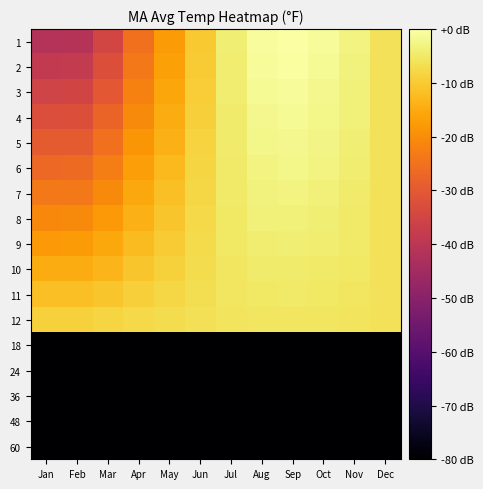

Reading left to right, transcribe all the data shown in this chart.

1: Jan=-41.6	Feb=-41.1	Mar=-34.8	Apr=-25.2	May=-17.7	Jun=-10.2	Jul=-3.9	Aug=-0.6	Sep=0.0	Oct=-1.1	Nov=-3.0	Dec=-6.2
2: Jan=-38.6	Feb=-38.2	Mar=-32.4	Apr=-23.6	May=-16.7	Jun=-9.8	Jul=-4.1	Aug=-1.1	Sep=-0.5	Oct=-1.5	Nov=-3.2	Dec=-6.2
3: Jan=-35.6	Feb=-35.2	Mar=-30.0	Apr=-22.0	May=-15.7	Jun=-9.5	Jul=-4.2	Aug=-1.5	Sep=-1.0	Oct=-1.9	Nov=-3.5	Dec=-6.2
4: Jan=-32.7	Feb=-32.3	Mar=-27.6	Apr=-20.4	May=-14.7	Jun=-9.1	Jul=-4.4	Aug=-2.0	Sep=-1.5	Oct=-2.3	Nov=-3.7	Dec=-6.2
5: Jan=-29.7	Feb=-29.4	Mar=-25.2	Apr=-18.8	May=-13.8	Jun=-8.8	Jul=-4.6	Aug=-2.4	Sep=-2.0	Oct=-2.7	Nov=-4.0	Dec=-6.1
6: Jan=-26.7	Feb=-26.4	Mar=-22.8	Apr=-17.1	May=-12.8	Jun=-8.4	Jul=-4.8	Aug=-2.8	Sep=-2.5	Oct=-3.1	Nov=-4.2	Dec=-6.1
7: Jan=-23.8	Feb=-23.5	Mar=-20.4	Apr=-15.5	May=-11.8	Jun=-8.0	Jul=-4.9	Aug=-3.3	Sep=-3.0	Oct=-3.5	Nov=-4.5	Dec=-6.1
8: Jan=-20.8	Feb=-20.6	Mar=-18.0	Apr=-13.9	May=-10.8	Jun=-7.7	Jul=-5.1	Aug=-3.7	Sep=-3.5	Oct=-3.9	Nov=-4.7	Dec=-6.1
9: Jan=-17.8	Feb=-17.7	Mar=-15.6	Apr=-12.3	May=-9.8	Jun=-7.3	Jul=-5.3	Aug=-4.2	Sep=-4.0	Oct=-4.3	Nov=-4.9	Dec=-6.0
10: Jan=-14.8	Feb=-14.7	Mar=-13.2	Apr=-10.7	May=-8.9	Jun=-7.0	Jul=-5.4	Aug=-4.6	Sep=-4.5	Oct=-4.7	Nov=-5.2	Dec=-6.0
11: Jan=-11.9	Feb=-11.8	Mar=-10.8	Apr=-9.1	May=-7.9	Jun=-6.6	Jul=-5.6	Aug=-5.1	Sep=-4.9	Oct=-5.1	Nov=-5.4	Dec=-6.0
12: Jan=-8.9	Feb=-8.9	Mar=-8.3	Apr=-7.5	May=-6.9	Jun=-6.3	Jul=-5.8	Aug=-5.5	Sep=-5.4	Oct=-5.5	Nov=-5.7	Dec=-6.0
18: Jan=-80.0	Feb=-80.0	Mar=-80.0	Apr=-80.0	May=-80.0	Jun=-80.0	Jul=-80.0	Aug=-80.0	Sep=-80.0	Oct=-80.0	Nov=-80.0	Dec=-80.0
24: Jan=-80.0	Feb=-80.0	Mar=-80.0	Apr=-80.0	May=-80.0	Jun=-80.0	Jul=-80.0	Aug=-80.0	Sep=-80.0	Oct=-80.0	Nov=-80.0	Dec=-80.0
36: Jan=-80.0	Feb=-80.0	Mar=-80.0	Apr=-80.0	May=-80.0	Jun=-80.0	Jul=-80.0	Aug=-80.0	Sep=-80.0	Oct=-80.0	Nov=-80.0	Dec=-80.0
48: Jan=-80.0	Feb=-80.0	Mar=-80.0	Apr=-80.0	May=-80.0	Jun=-80.0	Jul=-80.0	Aug=-80.0	Sep=-80.0	Oct=-80.0	Nov=-80.0	Dec=-80.0
60: Jan=-80.0	Feb=-80.0	Mar=-80.0	Apr=-80.0	May=-80.0	Jun=-80.0	Jul=-80.0	Aug=-80.0	Sep=-80.0	Oct=-80.0	Nov=-80.0	Dec=-80.0